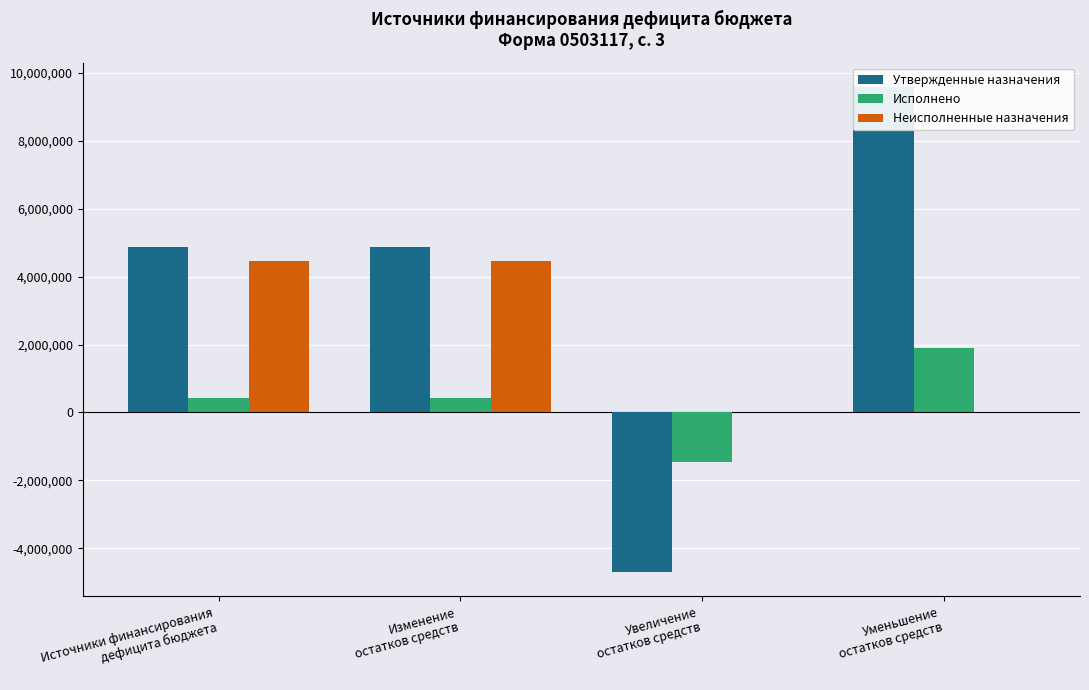

What are all the series names shown in the legend?

Утвержденные назначения, Исполнено, Неисполненные назначения